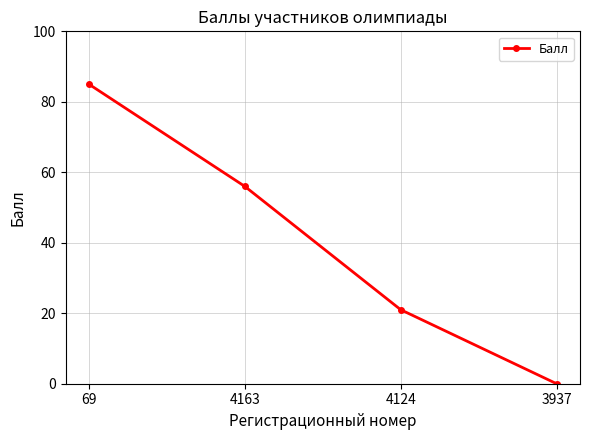

Count the values in the range 21 to 85.

3